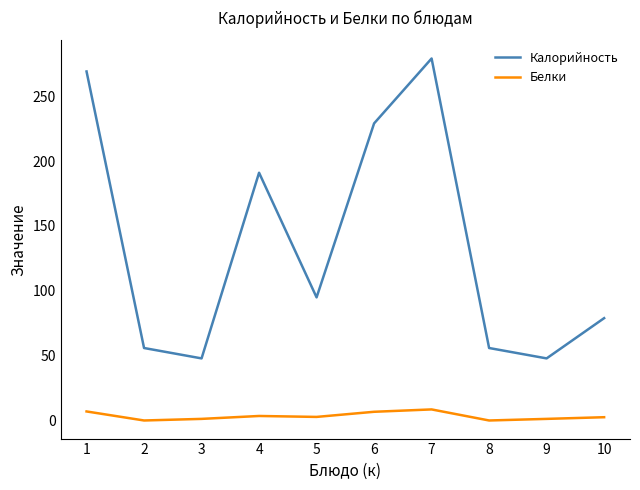

What is the maximum value shown in the chart?

279.0